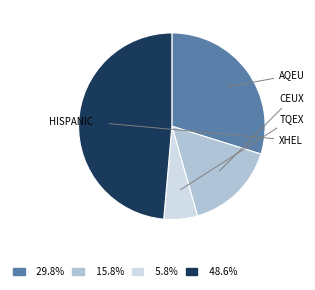

How many slices are in this pie chart?

4